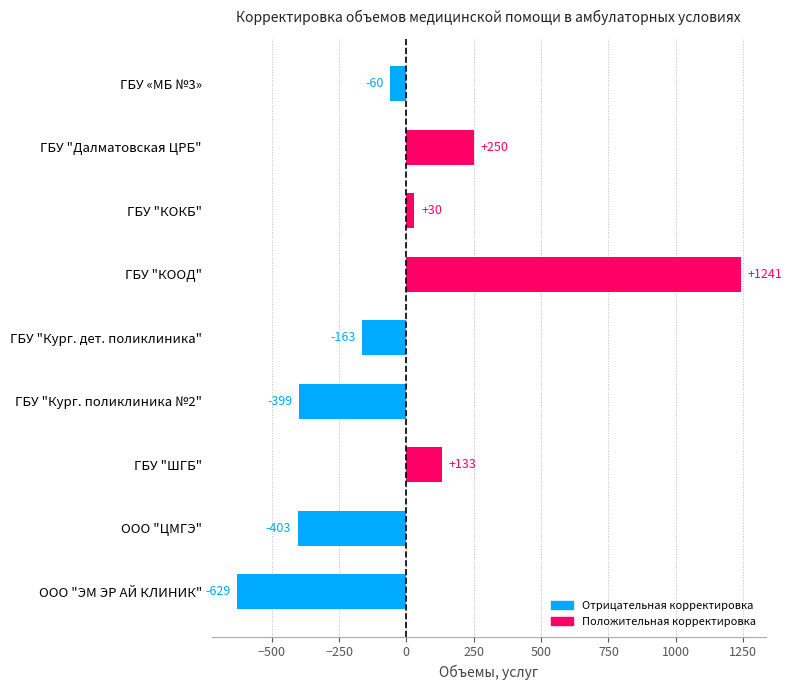

Reading top to bottom, extract all data points from this chart.

-60	250	30	1241	-163	-399	133	-403	-629